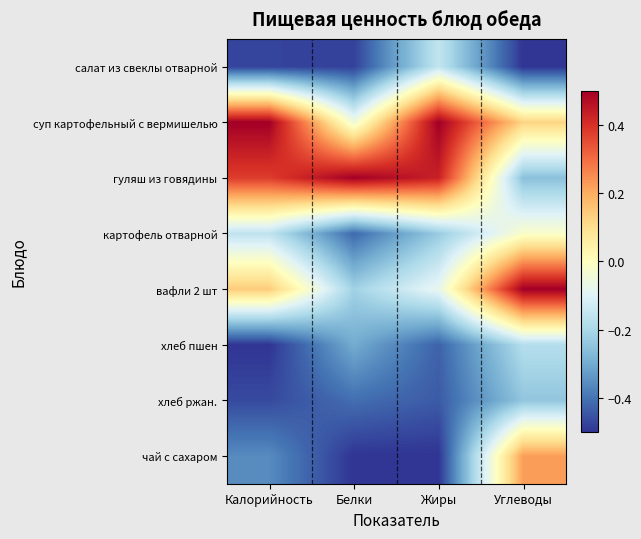

Which has a higher value, Углеводы or Жиры?

Жиры